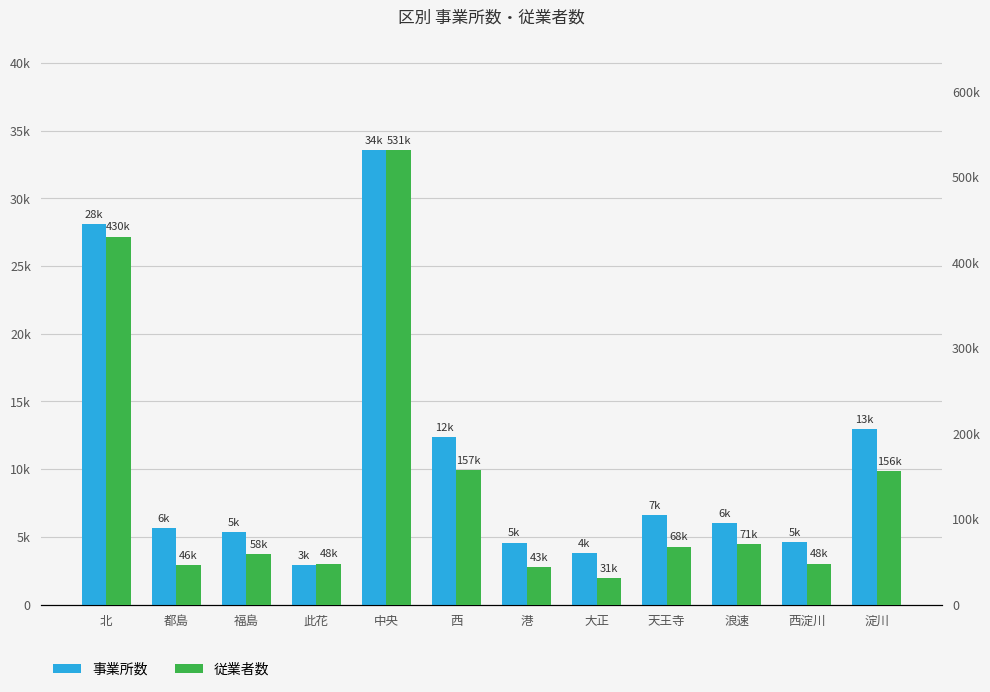

What is the value of the 従業者数 bar at the 5th from the left?

531108